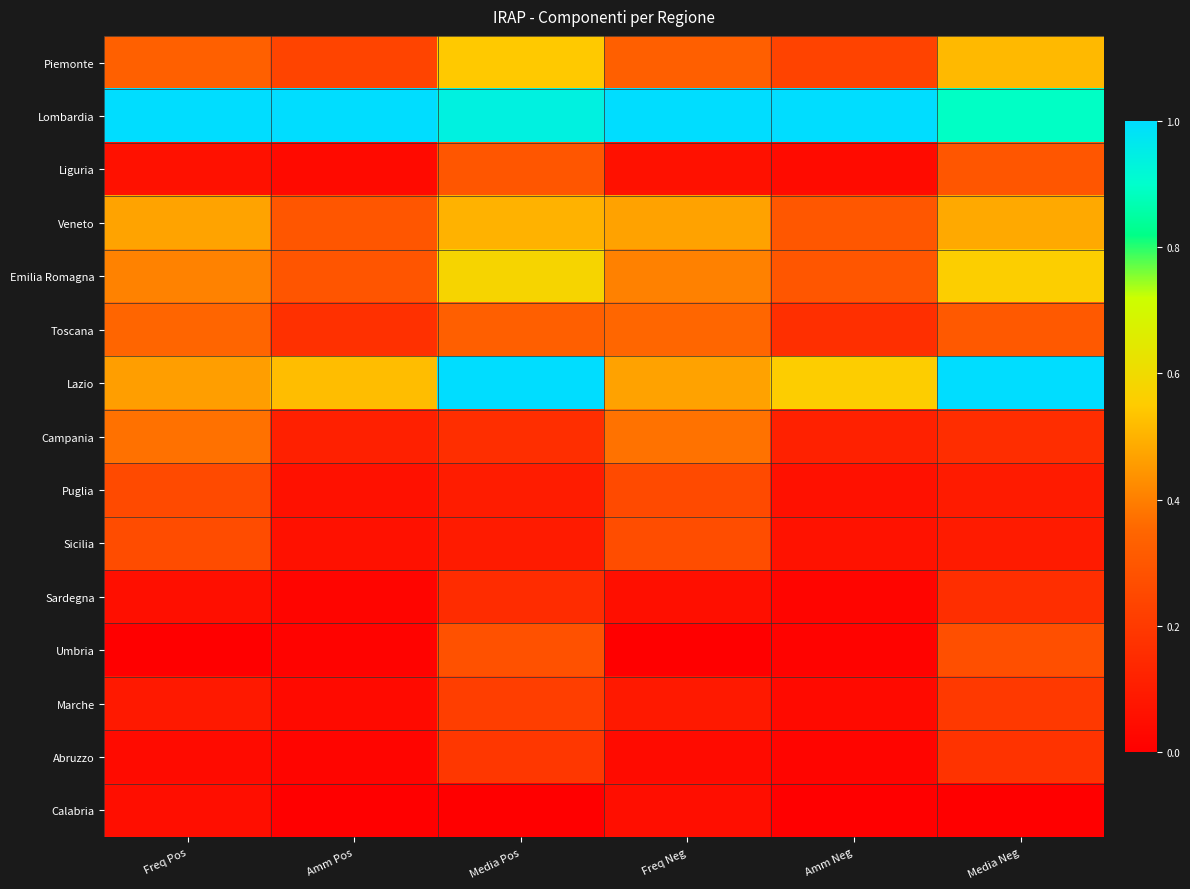

Reading left to right, extract all data points from this chart.

Piemonte: Freq Pos=0.3	Amm Pos=0.2	Media Pos=0.5	Freq Neg=0.3	Amm Neg=0.2	Media Neg=0.5
Lombardia: Freq Pos=1.0	Amm Pos=1.0	Media Pos=0.9	Freq Neg=1.0	Amm Neg=1.0	Media Neg=0.9
Liguria: Freq Pos=0.1	Amm Pos=0.0	Media Pos=0.3	Freq Neg=0.1	Amm Neg=0.0	Media Neg=0.3
Veneto: Freq Pos=0.5	Amm Pos=0.3	Media Pos=0.5	Freq Neg=0.5	Amm Neg=0.3	Media Neg=0.5
Emilia Romagna: Freq Pos=0.4	Amm Pos=0.3	Media Pos=0.6	Freq Neg=0.4	Amm Neg=0.3	Media Neg=0.6
Toscana: Freq Pos=0.3	Amm Pos=0.2	Media Pos=0.3	Freq Neg=0.4	Amm Neg=0.2	Media Neg=0.3
Lazio: Freq Pos=0.5	Amm Pos=0.5	Media Pos=1.0	Freq Neg=0.5	Amm Neg=0.6	Media Neg=1.0
Campania: Freq Pos=0.4	Amm Pos=0.1	Media Pos=0.2	Freq Neg=0.4	Amm Neg=0.1	Media Neg=0.2
Puglia: Freq Pos=0.3	Amm Pos=0.1	Media Pos=0.1	Freq Neg=0.3	Amm Neg=0.1	Media Neg=0.1
Sicilia: Freq Pos=0.3	Amm Pos=0.1	Media Pos=0.1	Freq Neg=0.3	Amm Neg=0.1	Media Neg=0.1
Sardegna: Freq Pos=0.1	Amm Pos=0.0	Media Pos=0.2	Freq Neg=0.1	Amm Neg=0.0	Media Neg=0.2
Umbria: Freq Pos=0.0	Amm Pos=0.0	Media Pos=0.3	Freq Neg=0.0	Amm Neg=0.0	Media Neg=0.3
Marche: Freq Pos=0.1	Amm Pos=0.0	Media Pos=0.2	Freq Neg=0.1	Amm Neg=0.0	Media Neg=0.2
Abruzzo: Freq Pos=0.0	Amm Pos=0.0	Media Pos=0.2	Freq Neg=0.0	Amm Neg=0.0	Media Neg=0.2
Calabria: Freq Pos=0.1	Amm Pos=0.0	Media Pos=0.0	Freq Neg=0.1	Amm Neg=0.0	Media Neg=0.0